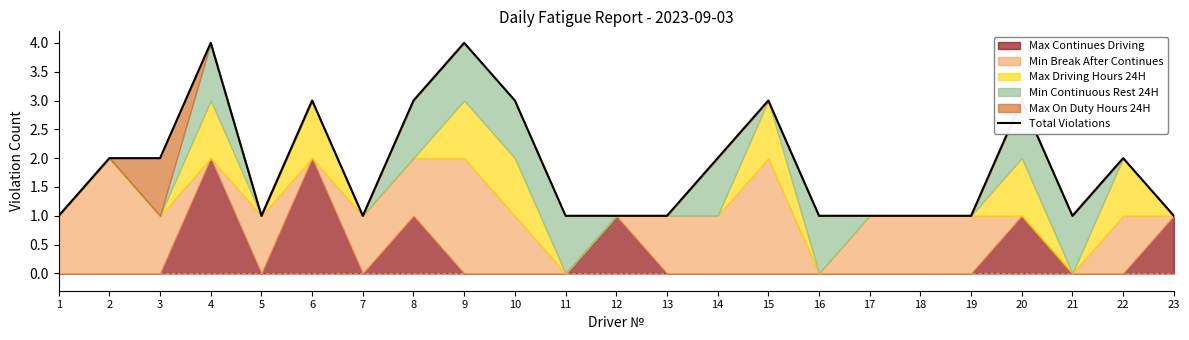

How many values are between 1 and 3?

21